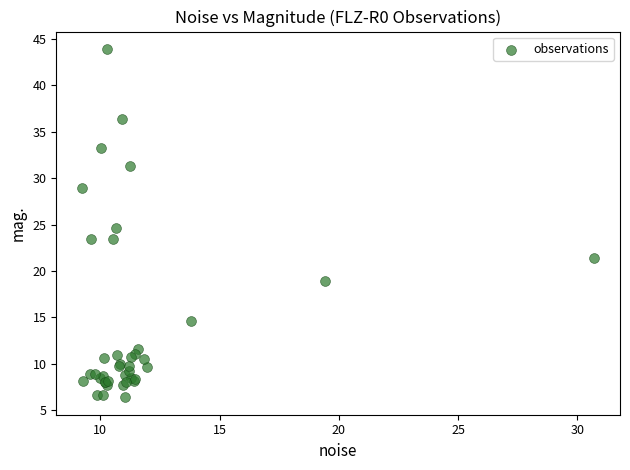

What Y value in the scatter plot is closest to 25?

24.6